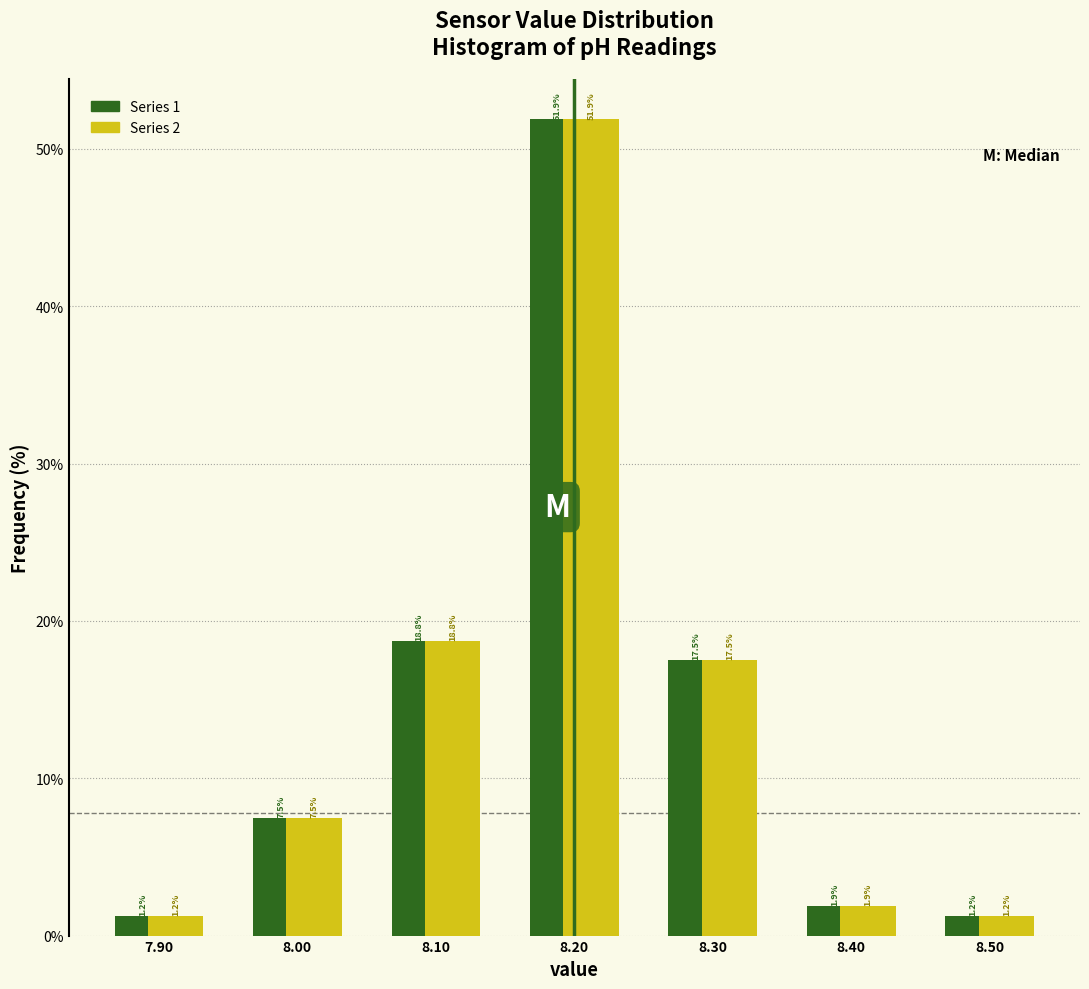

What is the height of the Series 1 bar covering 8.45 to 8.55 on the x-axis?

1.2